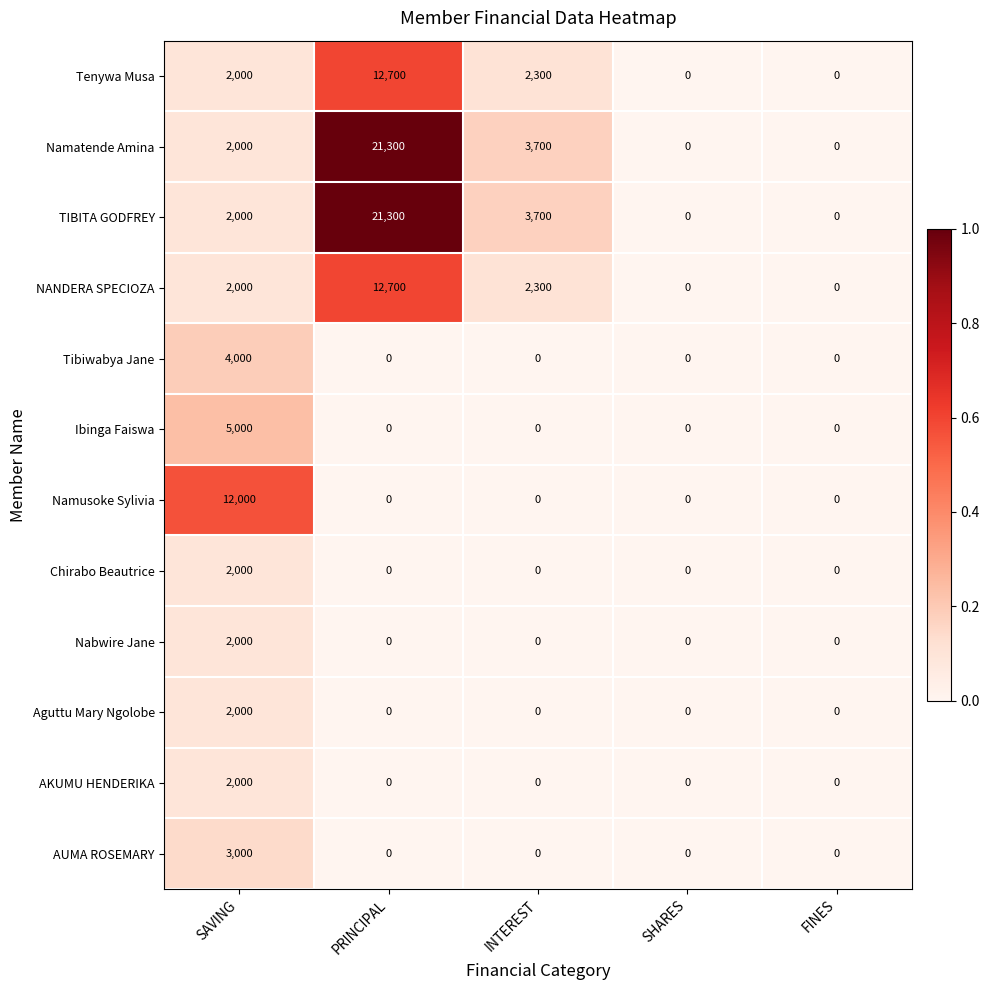

True or false: Tibiwabya Jane has a value of -2250 at SHARES.

False